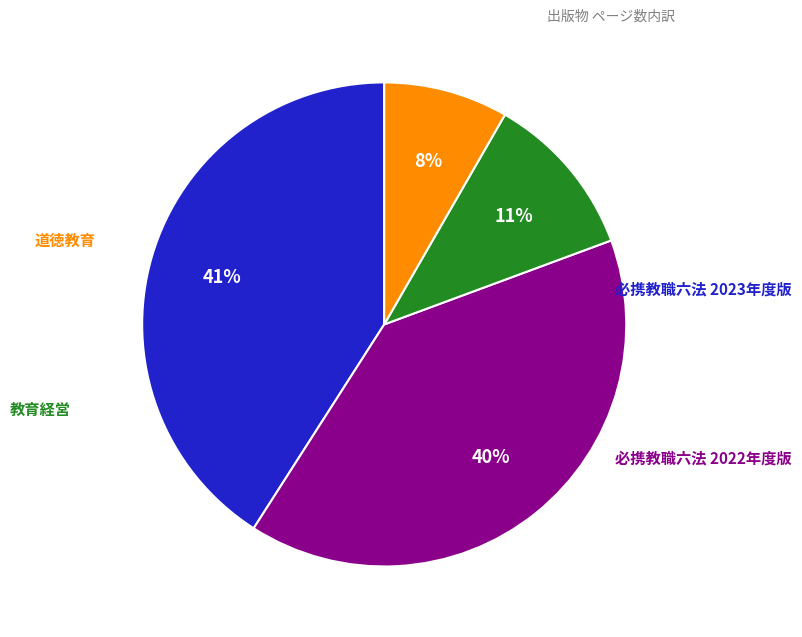

What portion of the pie excludes 必携教職六法 2023年度版?

59.1%